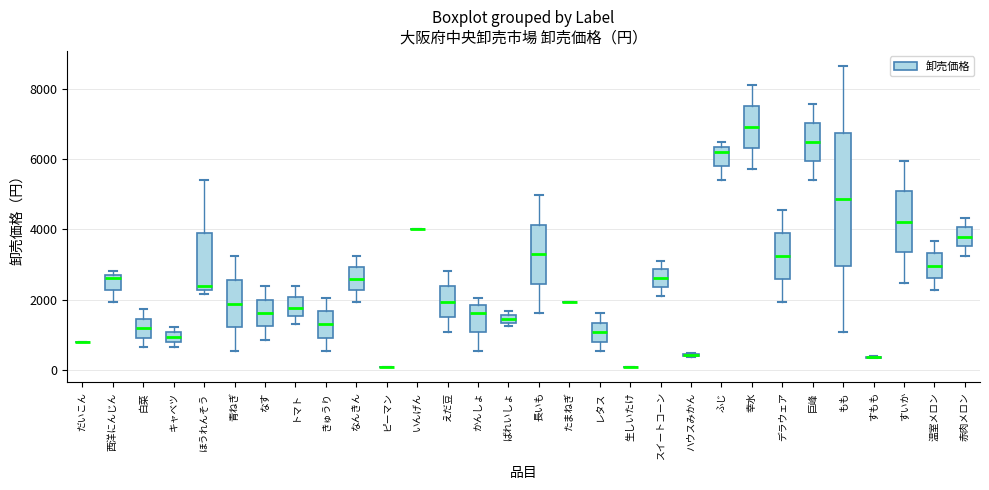

Where is the lower edge of the box for ほうれんそう on the y-axis? The values are not printed on the chart, so give them approximately, as read against the axis.

2200